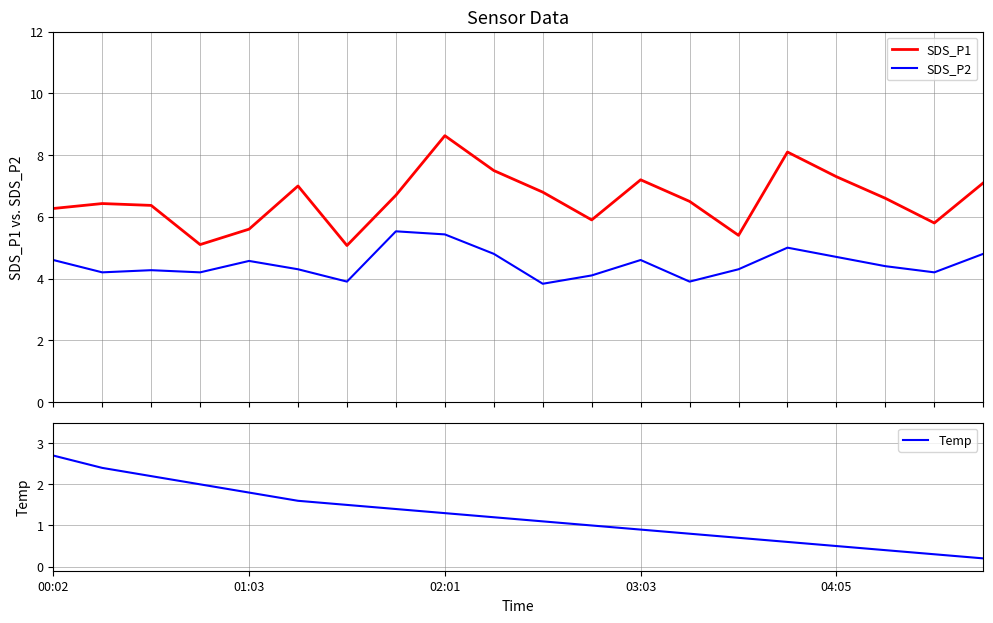

What is the sum of all Temp values?

24.6